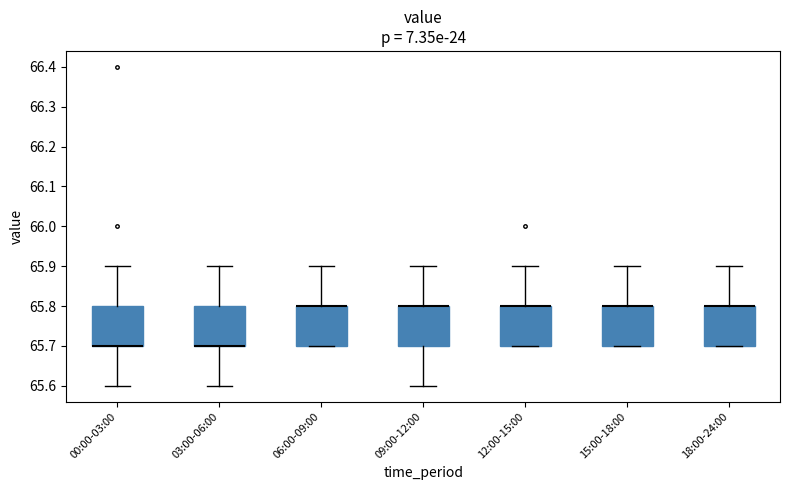

Reading left to right, transcribe this box plot: for each box, give where its median line is, the range the box spans, and where its two whiskers end, as read against the y-axis. The values are not printed on the chart, so give them approximately, as read against the axis.

00:00-03:00: median 65.7 (drawn on the box's lower edge), box 65.7 to 65.8, whiskers 65.6 to 65.9
03:00-06:00: median 65.7 (drawn on the box's lower edge), box 65.7 to 65.8, whiskers 65.6 to 65.9
06:00-09:00: median 65.8 (drawn on the box's upper edge), box 65.7 to 65.8, whiskers 65.7 to 65.9
09:00-12:00: median 65.8 (drawn on the box's upper edge), box 65.7 to 65.8, whiskers 65.6 to 65.9
12:00-15:00: median 65.8 (drawn on the box's upper edge), box 65.7 to 65.8, whiskers 65.7 to 65.9
15:00-18:00: median 65.8 (drawn on the box's upper edge), box 65.7 to 65.8, whiskers 65.7 to 65.9
18:00-24:00: median 65.8 (drawn on the box's upper edge), box 65.7 to 65.8, whiskers 65.7 to 65.9